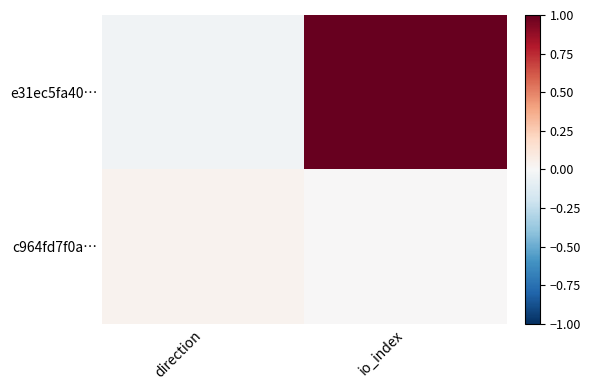

Which series has the largest range (max minus min)?

e31ec5fa40…